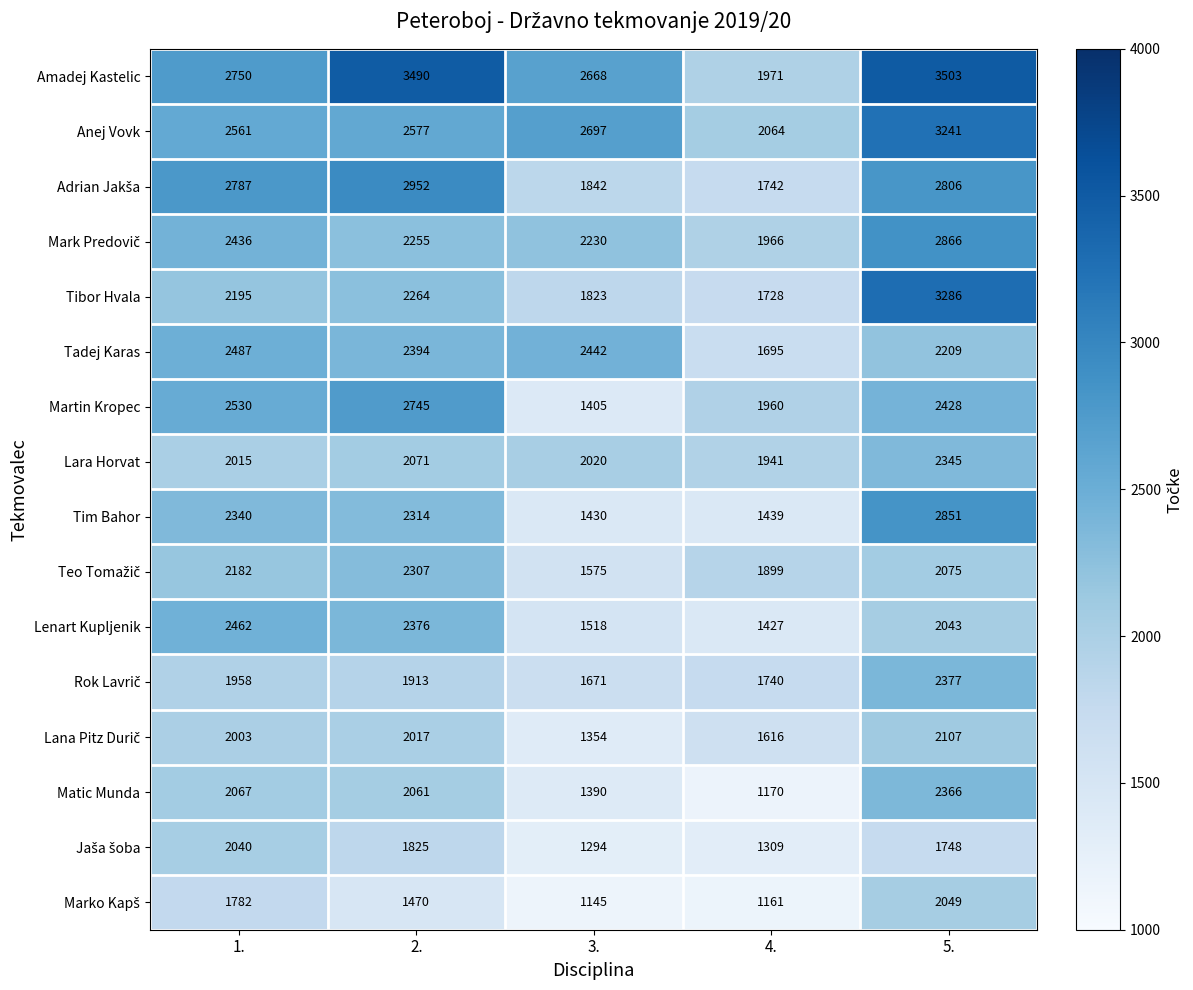

What is the difference between the Tibor Hvala values at 1. and 5.?

1091